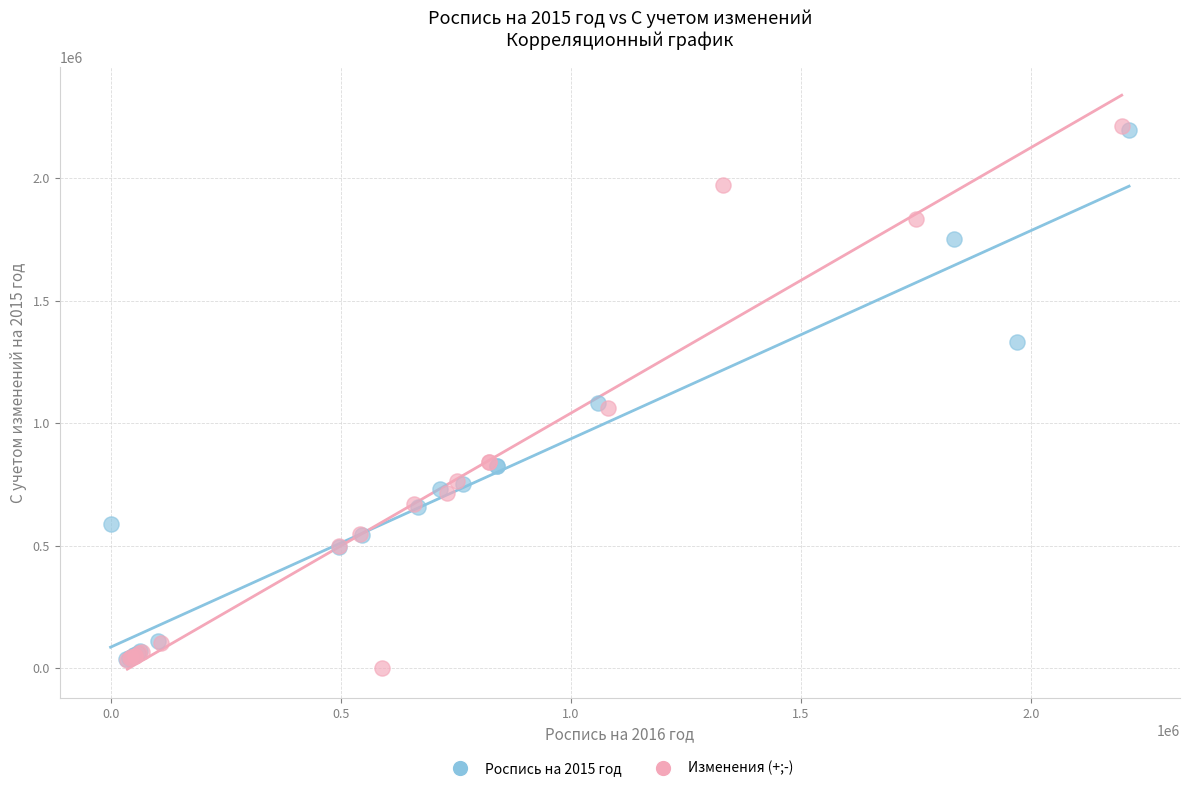

Which series has the largest Y range (max minus min)?

Изменения (+;-)